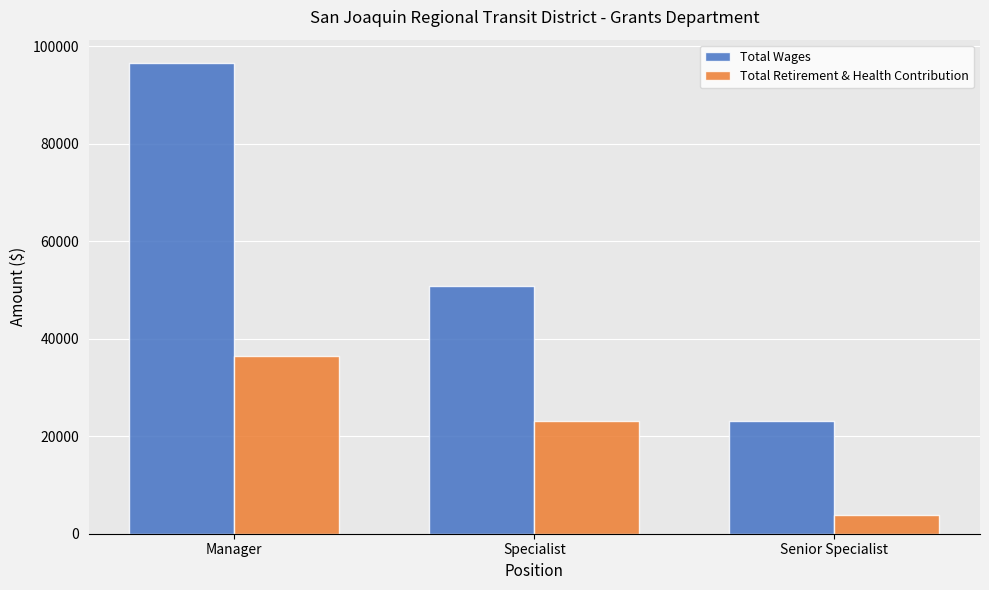

List the series in order of their peak value, highest first.

Total Wages, Total Retirement & Health Contribution